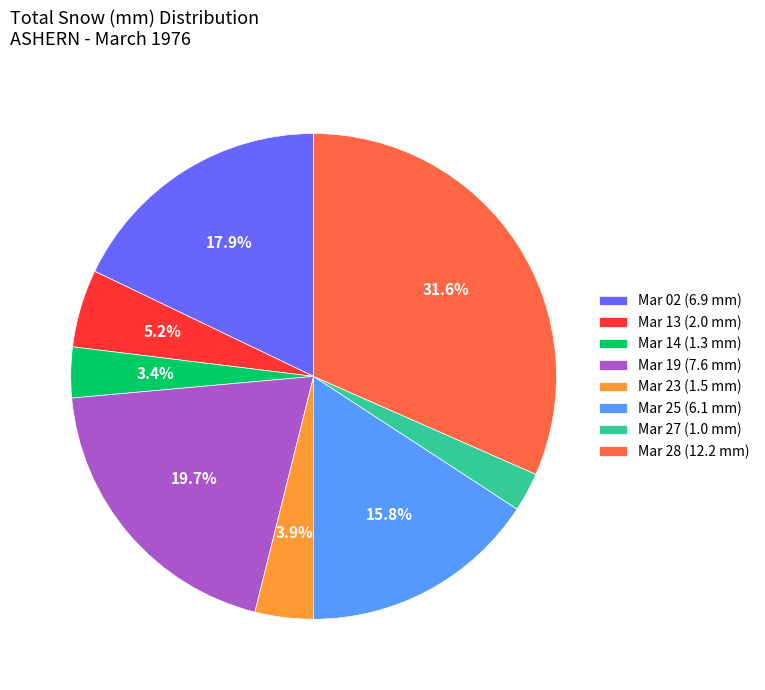

Count the number of slices in the pie.

8